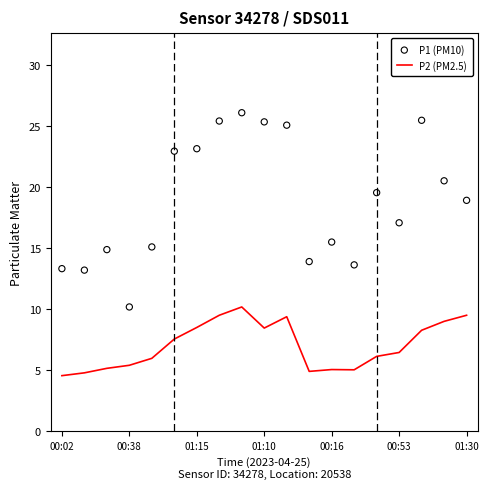

Which series has the largest total across all categories?

P1 (PM10)